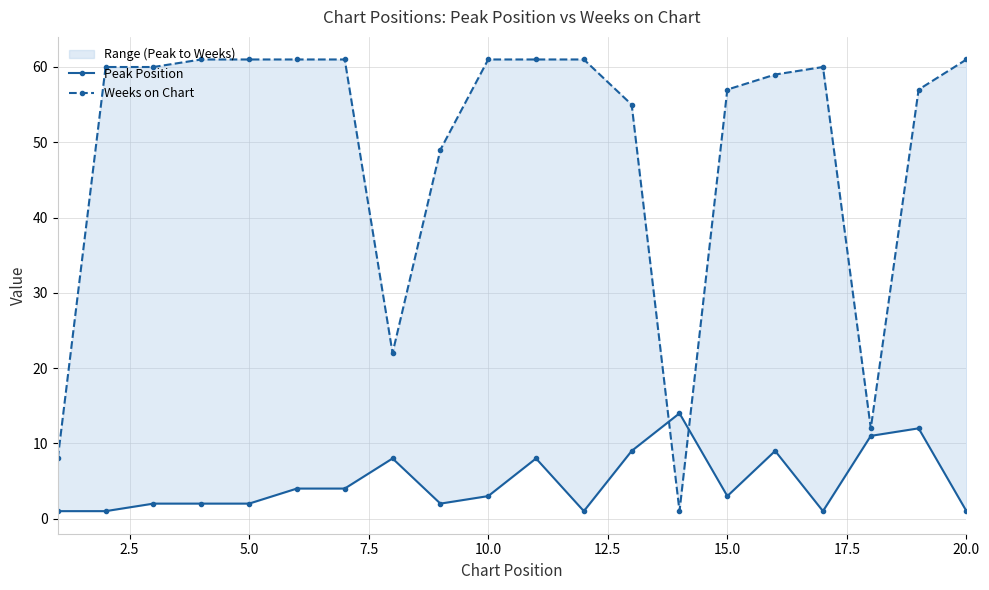

How many series are shown in this chart?

2